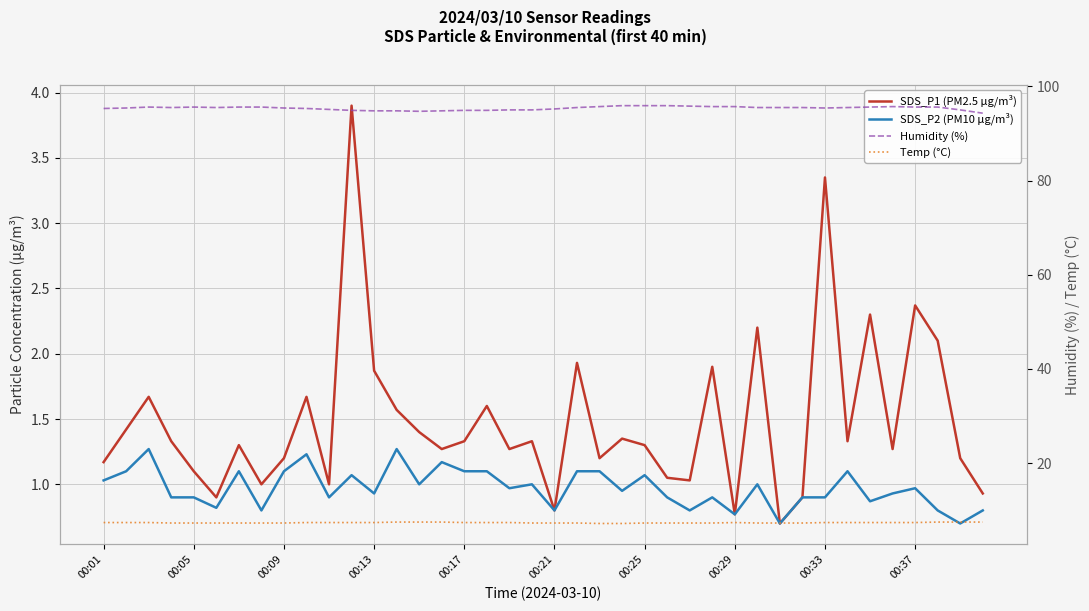

How many lines are shown in the chart?

4